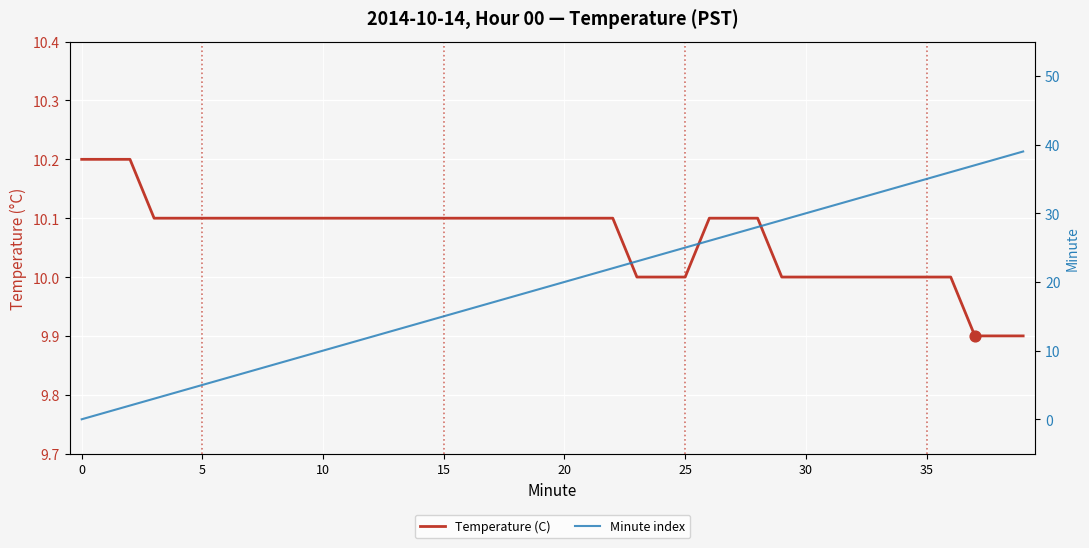

Is the value of Minute index at 15 greater than the value of Temperature (C) at 27?

No